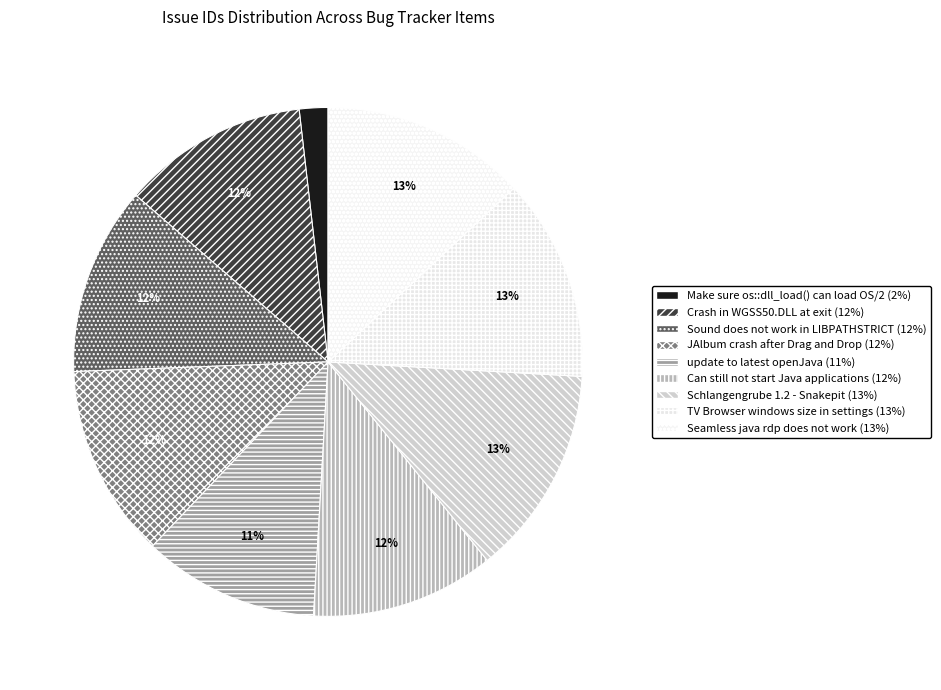

Is there any slice that represents more than half of the pie?

No